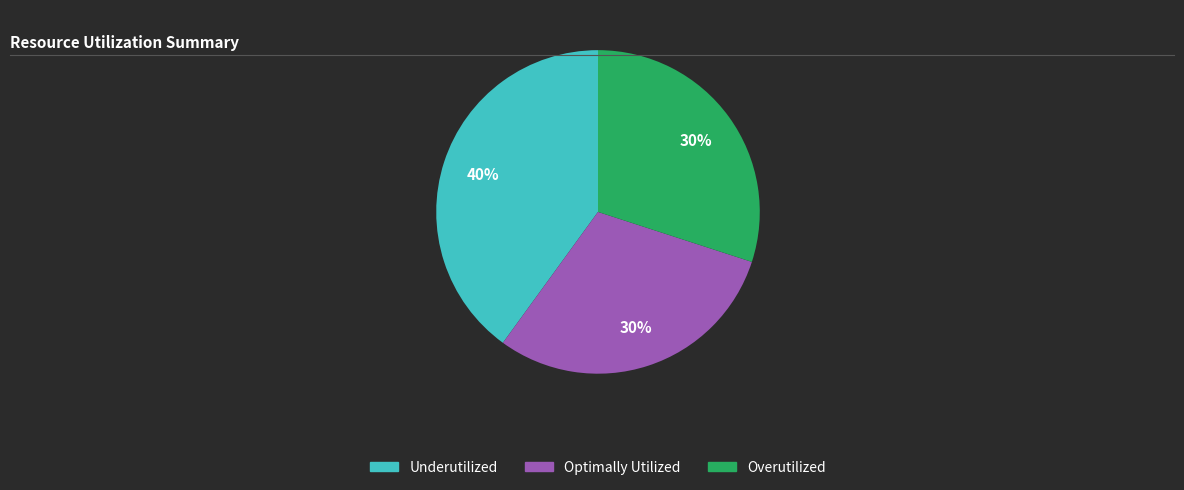

Is there a majority slice in this chart?

No